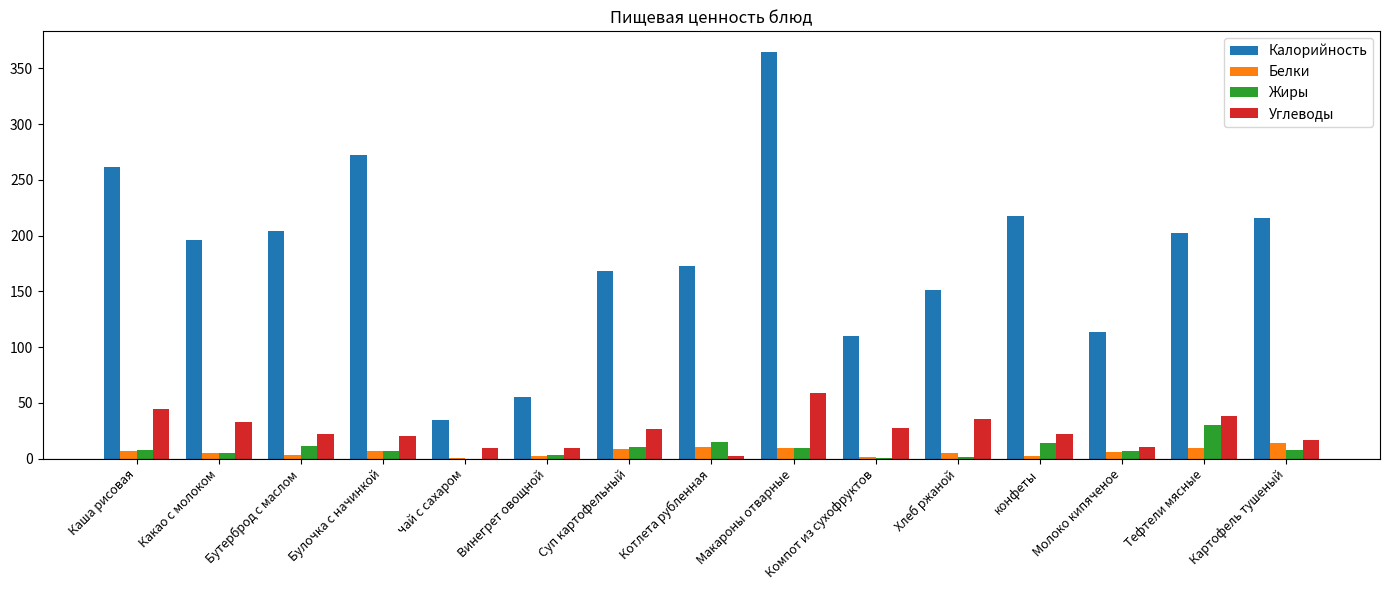

Does the chart contain stacked bars?

No